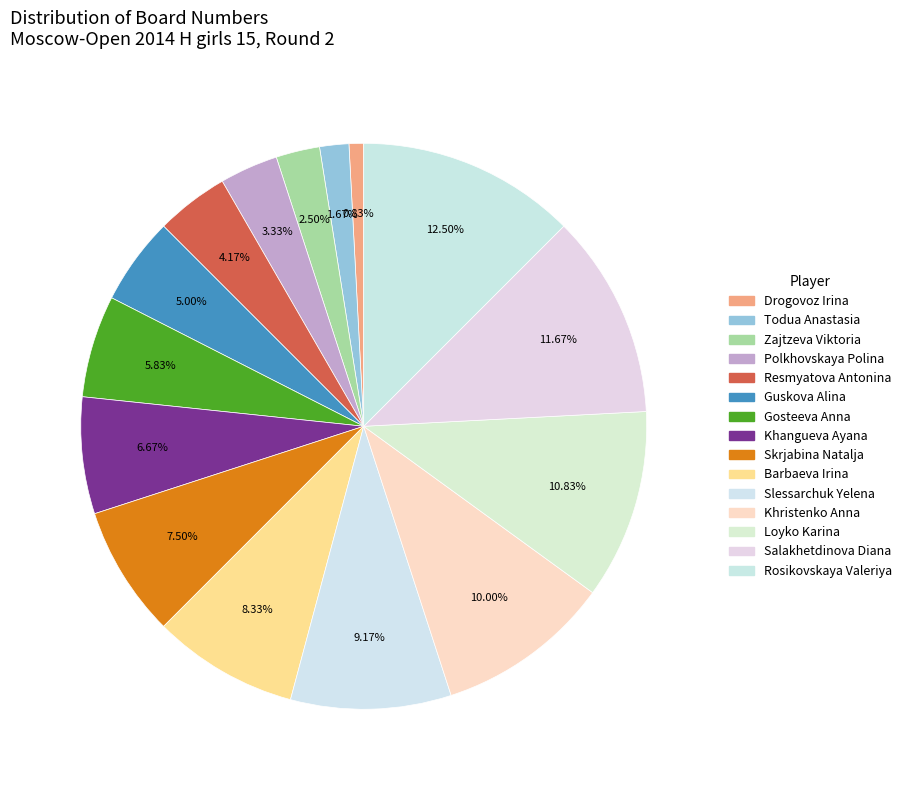

How many slices are in this pie chart?

15